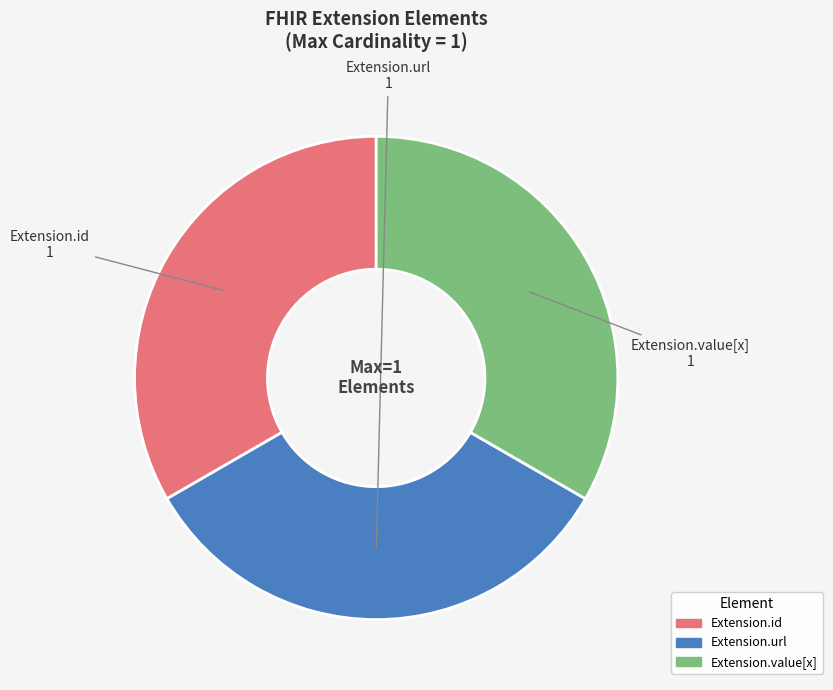

Approximately how many times larger is the value at Extension.url compared to Extension.id?

1.0